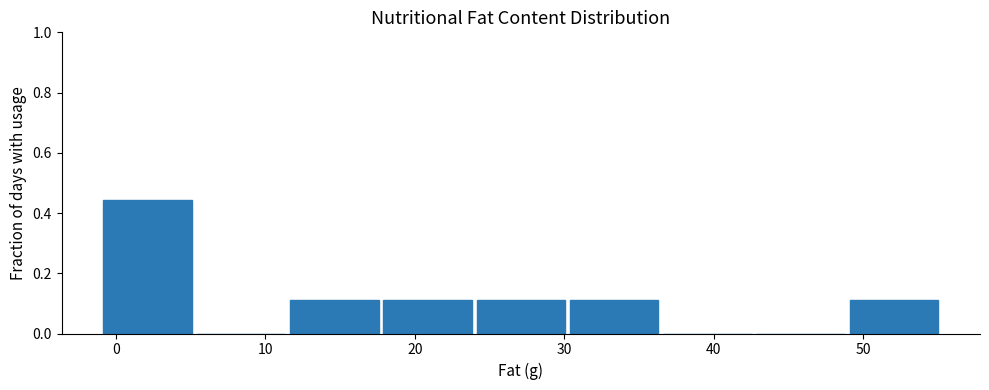

What is the height of the bar covering 18 to 24 on the x-axis? Neither the bar edges nor the heights are printed on the chart, so give them approximately, as read against the axes.

0.12